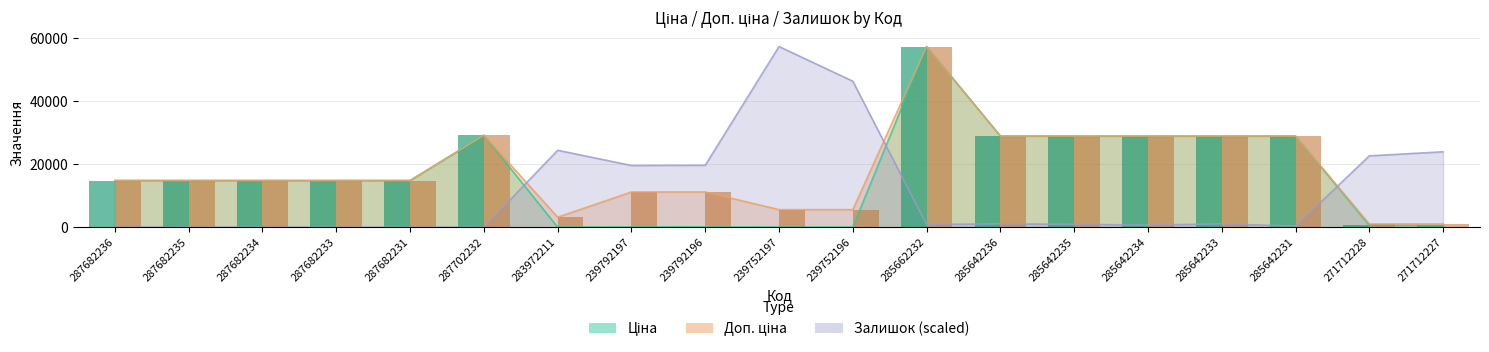

How many data points in Залишок are less than 948?

9